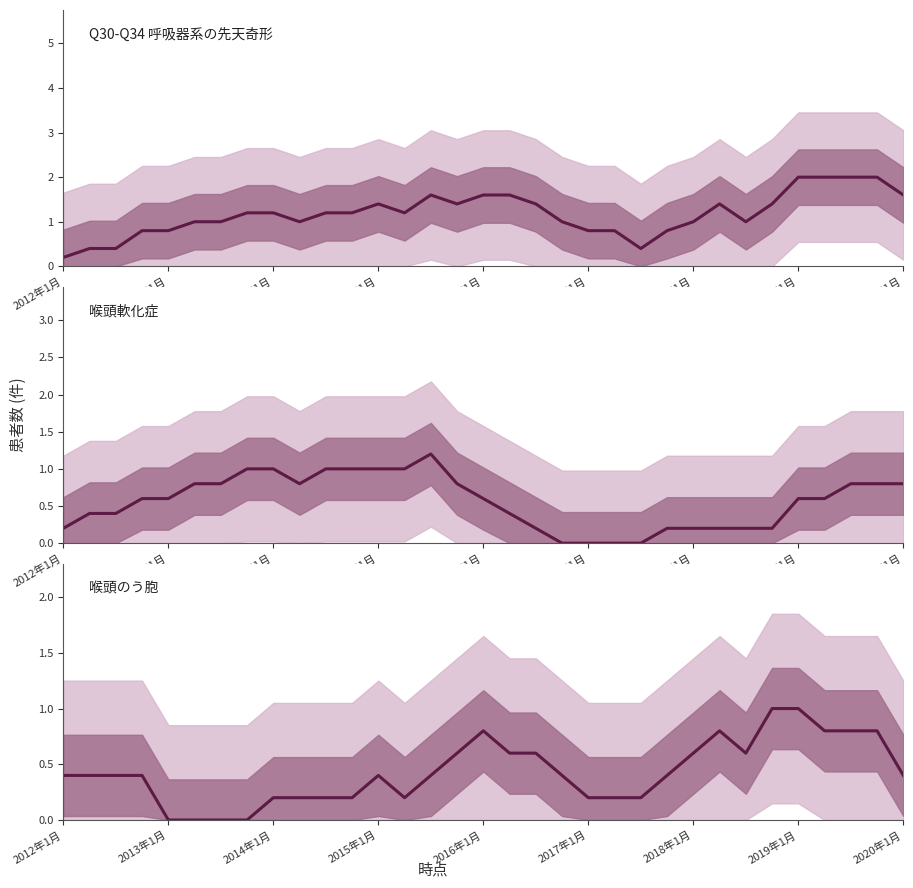

What is the difference between the maximum and minimum values in the 喉頭軟化症 series?

1.2